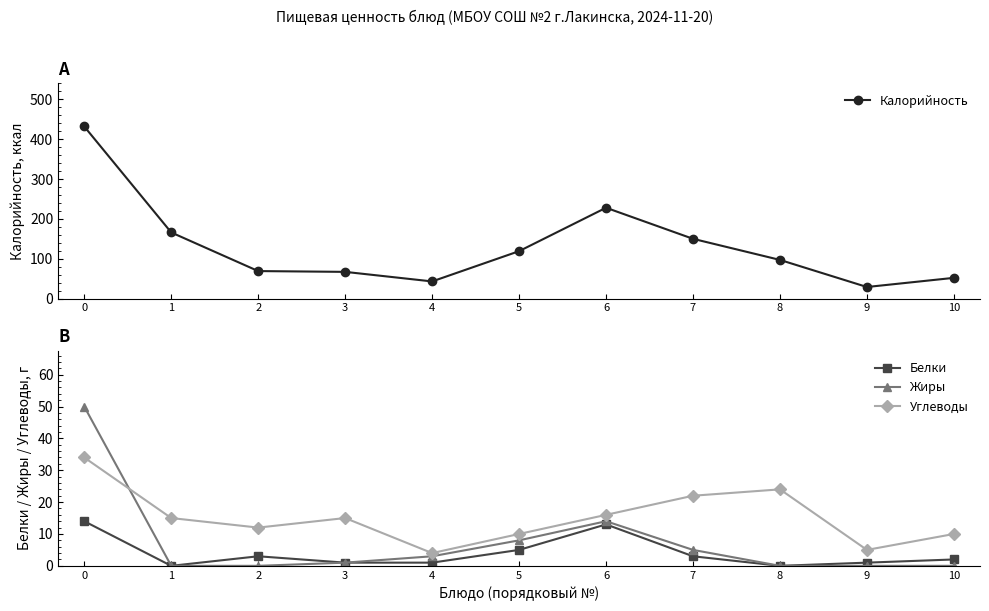

What are all the series names shown in the legend?

Калорийность, Белки, Жиры, Углеводы